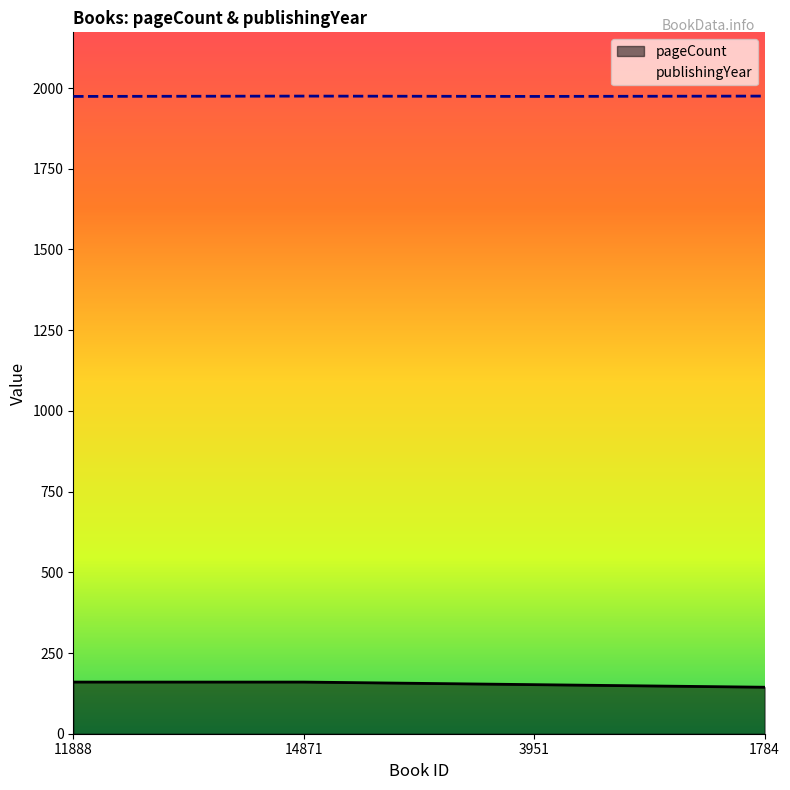

Reading left to right, extract all data points from this chart.

pageCount: 11888=160	14871=160	3951=152	1784=144
publishingYear: 11888=1974	14871=1975	3951=1974	1784=1975